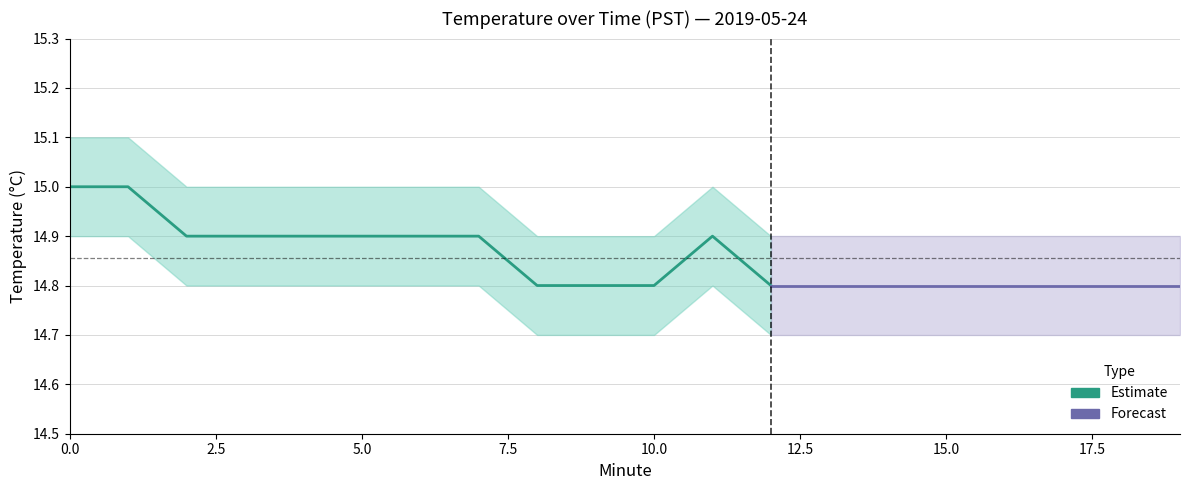

True or false: Upper Bound and Lower Bound intersect in this chart.

False